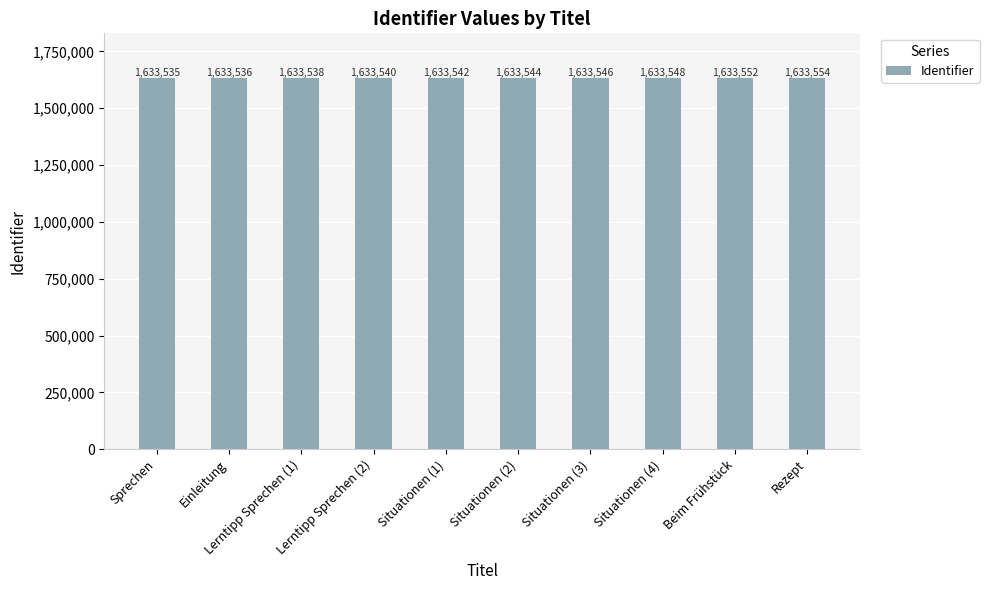

What is the difference between the maximum and minimum values?

19